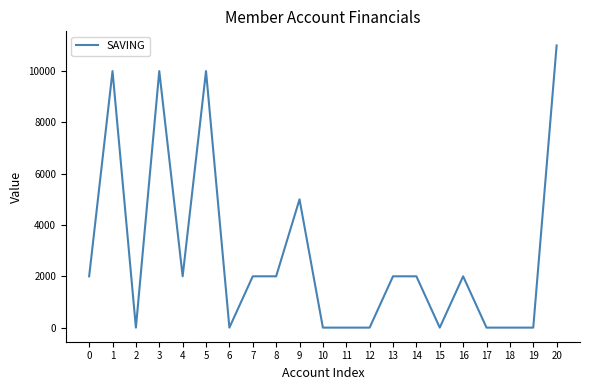

What is the maximum value shown in the chart?

11000